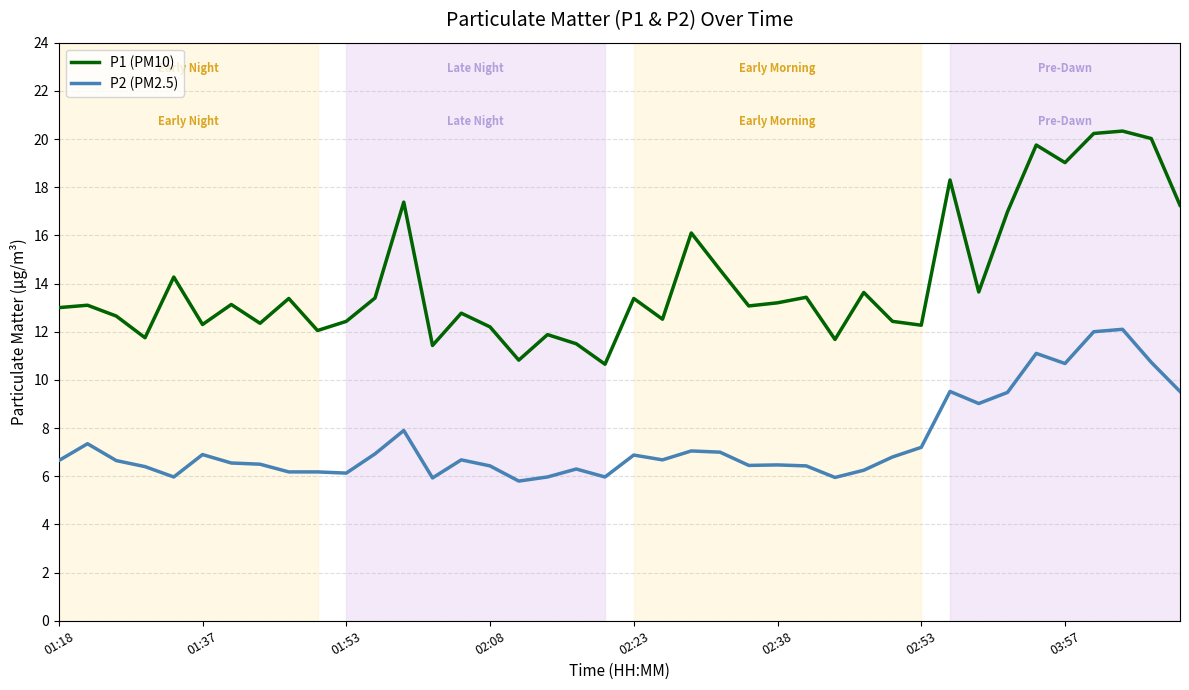

True or false: P1 (PM10) and P2 (PM2.5) intersect in this chart.

False